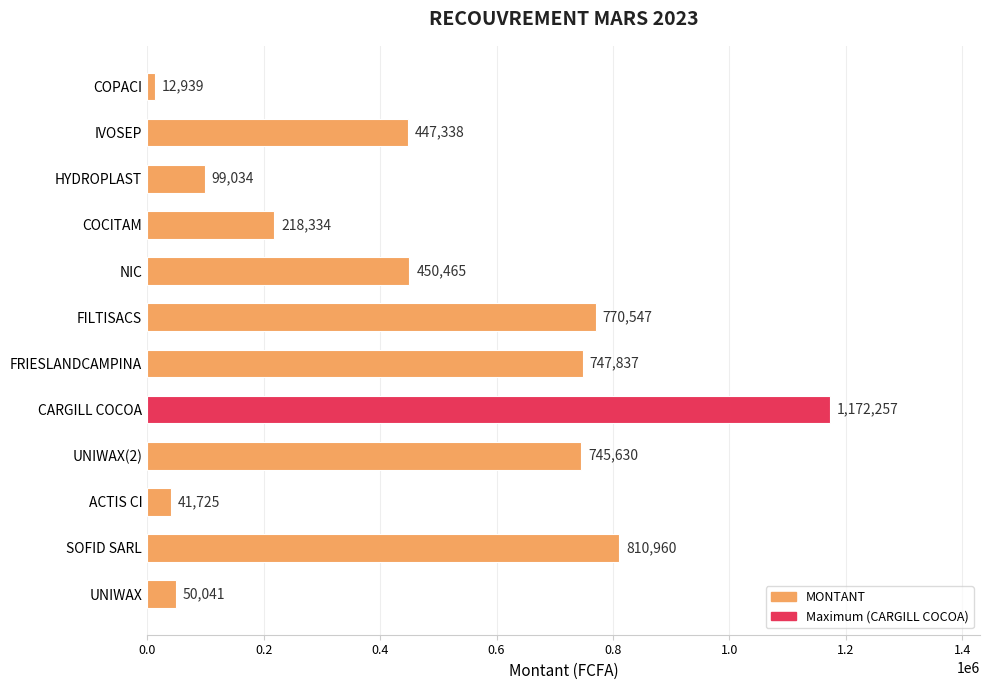

Which has a higher value, COCITAM or ACTIS CI?

COCITAM